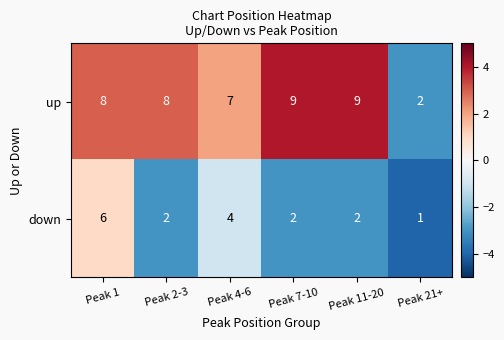

At which label does down first exceed 2?

Peak 1